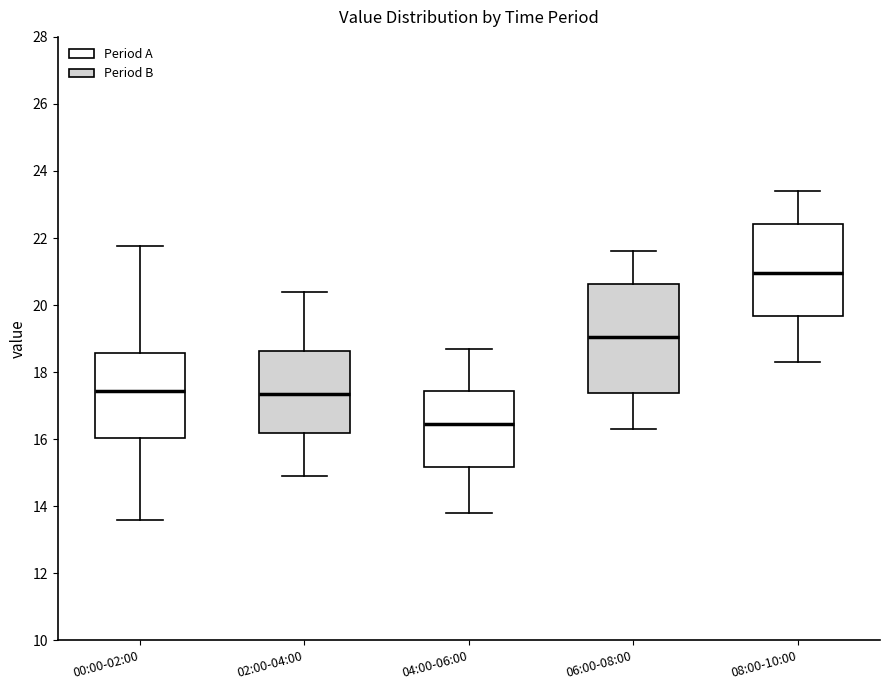

Where does the upper whisker of the box for 00:00-02:00 end on the y-axis? The values are not printed on the chart, so give them approximately, as read against the axis.

21.8